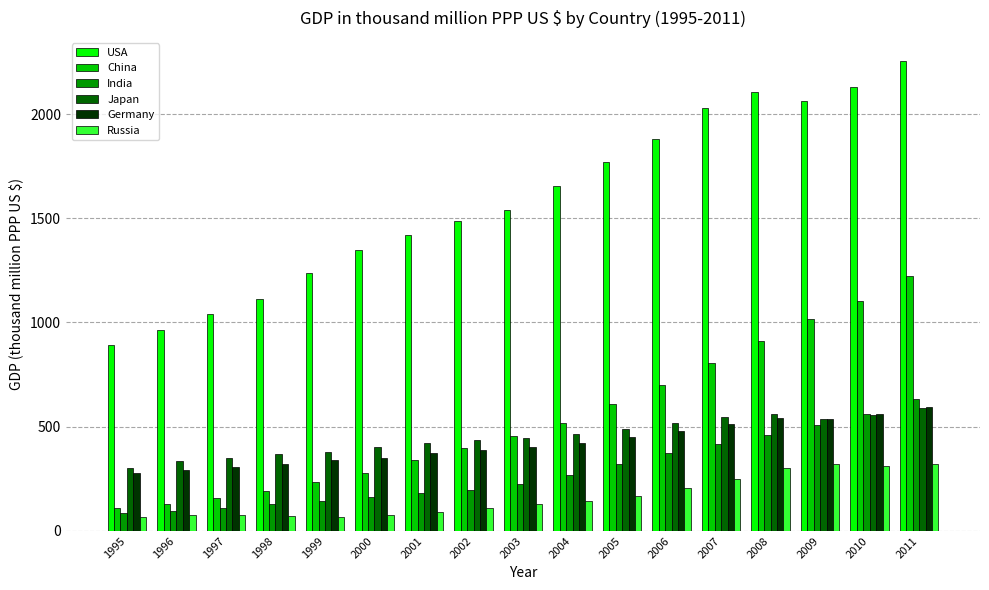

Where is USA nearest to the value 1572?

2003